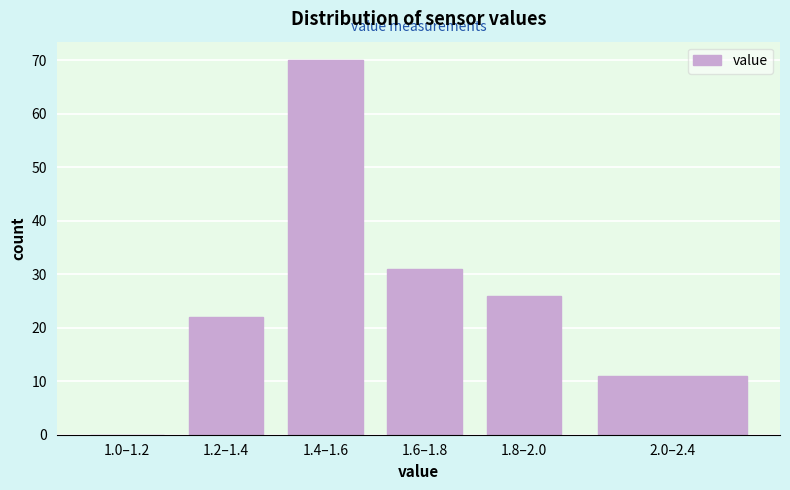

Reading left to right, transcribe all the data shown in this chart.

1.0–1.2=0	1.2–1.4=22	1.4–1.6=70	1.6–1.8=31	1.8–2.0=26	2.0–2.4=11